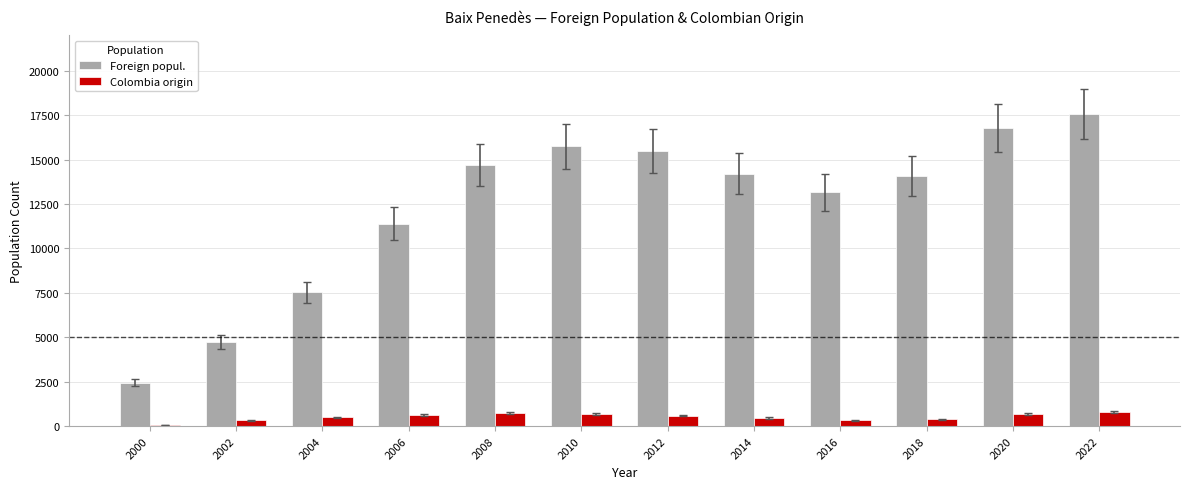

Where is Foreign popul. nearest to the value 10012?

2006